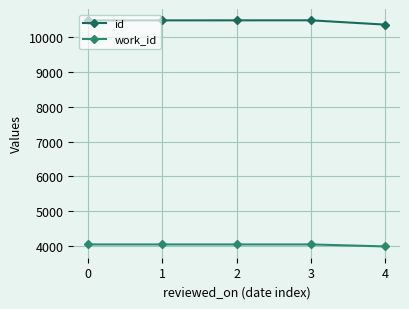

The id series shows 2848 at 4. True or false?

False